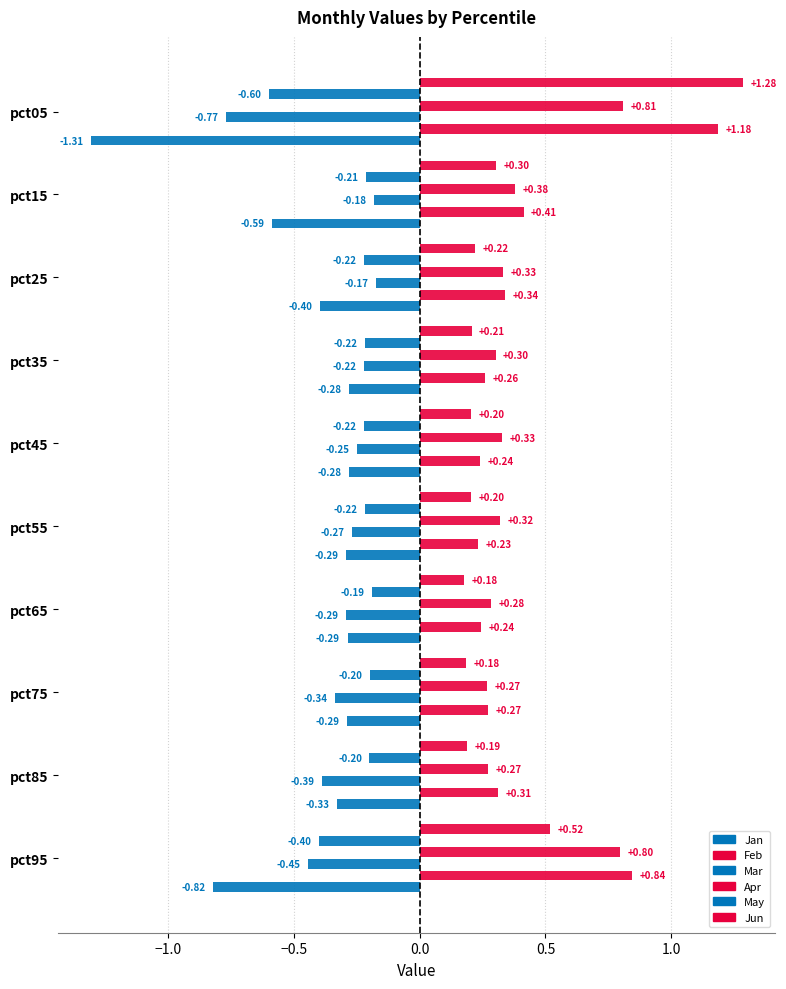

What is the difference between the second highest and second lowest values in the Apr series?

0.5